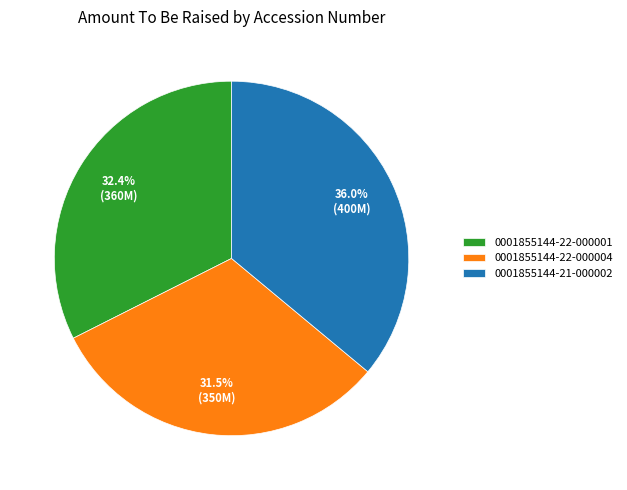

What percentage is the 0001855144-22-000001 slice, to the nearest percent?

32%